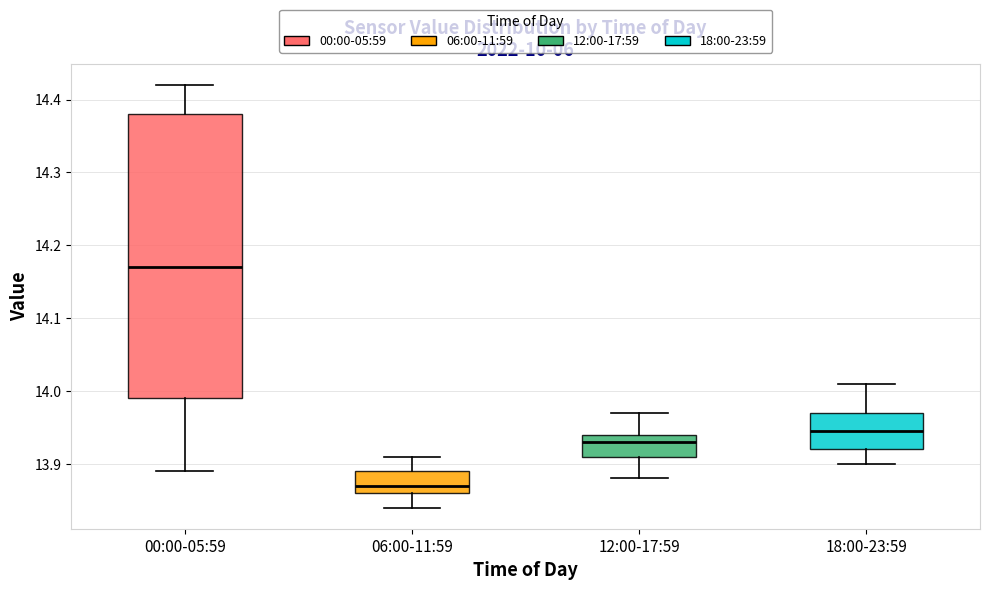

Reading left to right, transcribe this box plot: for each box, give where its median line is, the range the box spans, and where its two whiskers end, as read against the y-axis. The values are not printed on the chart, so give them approximately, as read against the axis.

00:00-05:59: median 14.17, box 13.99 to 14.38, whiskers 13.89 to 14.42
06:00-11:59: median 13.87, box 13.86 to 13.89, whiskers 13.84 to 13.91
12:00-17:59: median 13.93, box 13.91 to 13.94, whiskers 13.88 to 13.97
18:00-23:59: median 13.95, box 13.92 to 13.97, whiskers 13.90 to 14.01